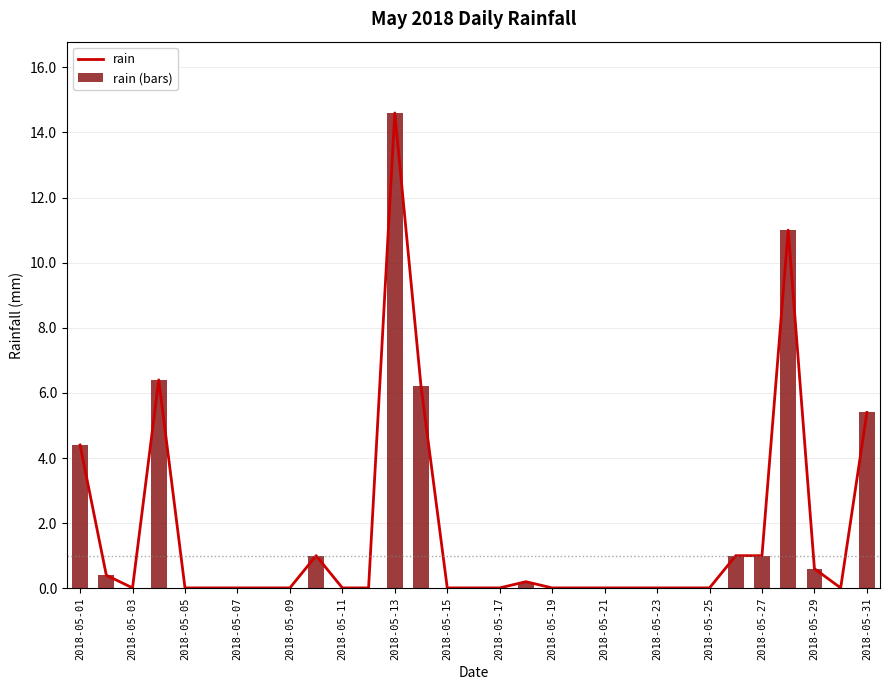

Is it true that rain equals 1.0 at 2018-05-27?

True